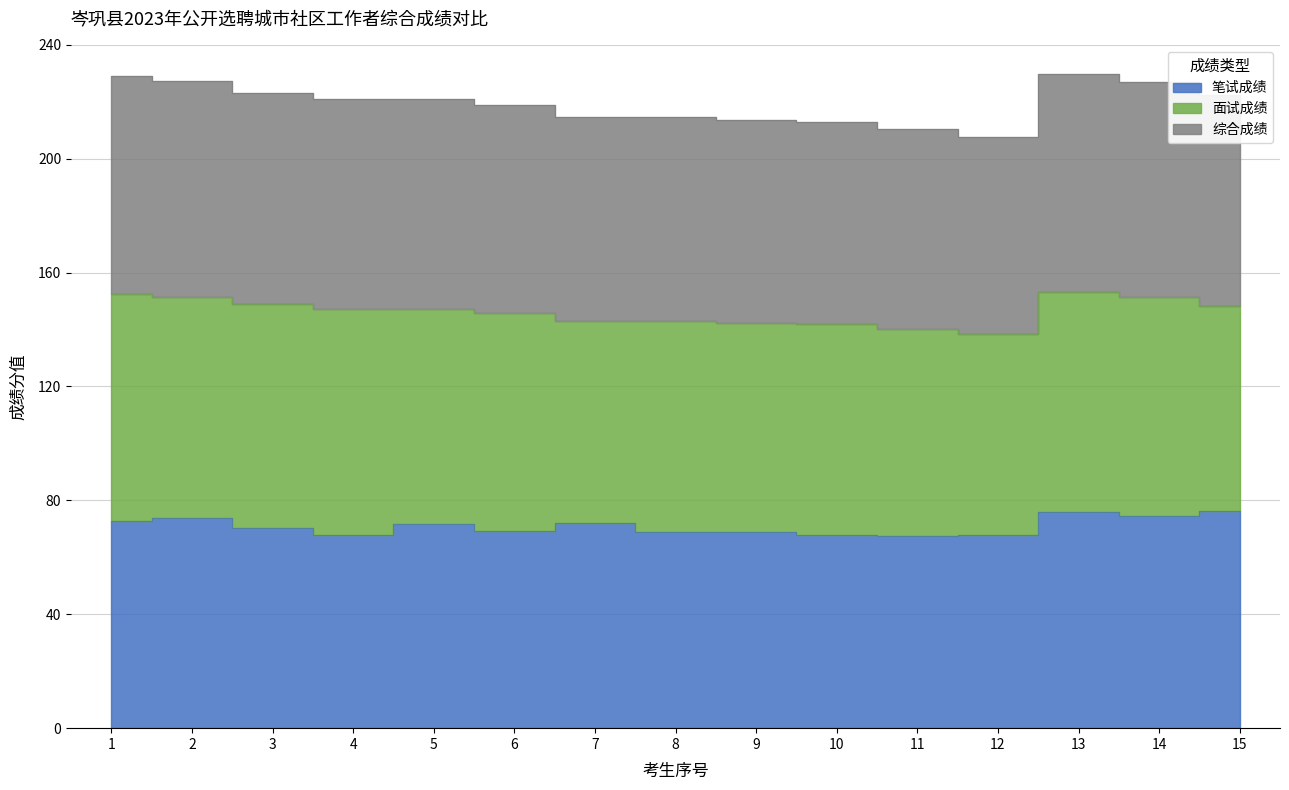

Rank the categories by 综合成绩 value from lowest to highest.

12, 11, 10, 9, 8, 7, 6, 5, 4, 15, 3, 14, 2, 1, 13